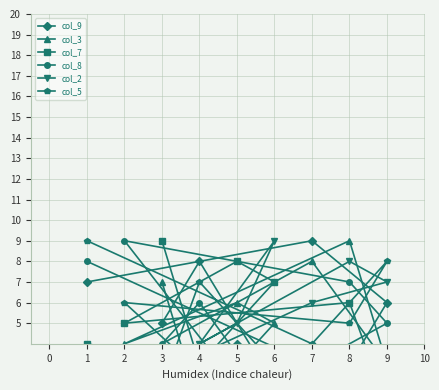

What is the smallest value displayed?

1